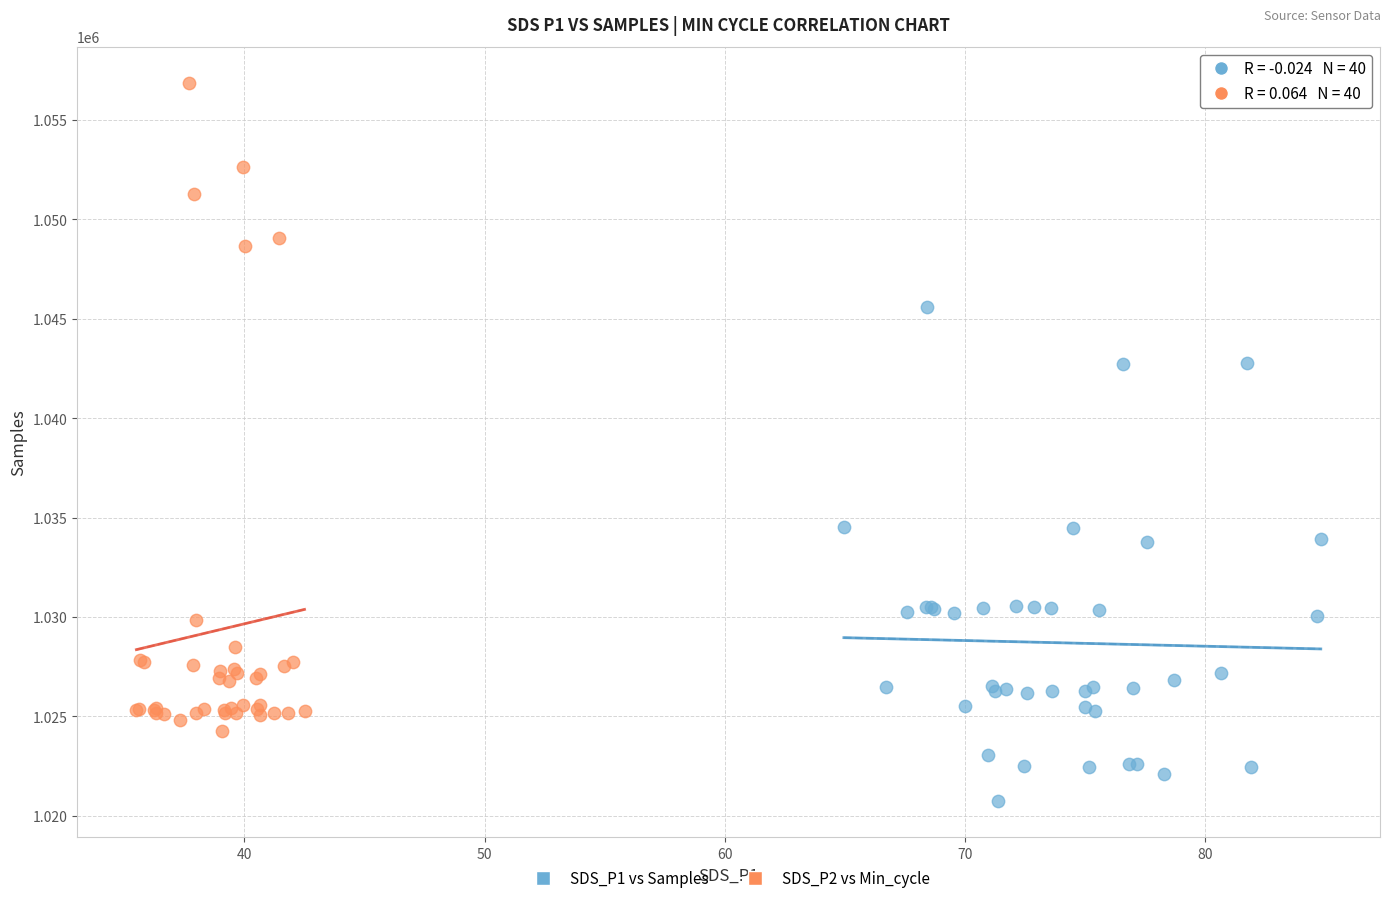

Which series has the widest spread of Y values?

SDS_P2 vs Min_cycle